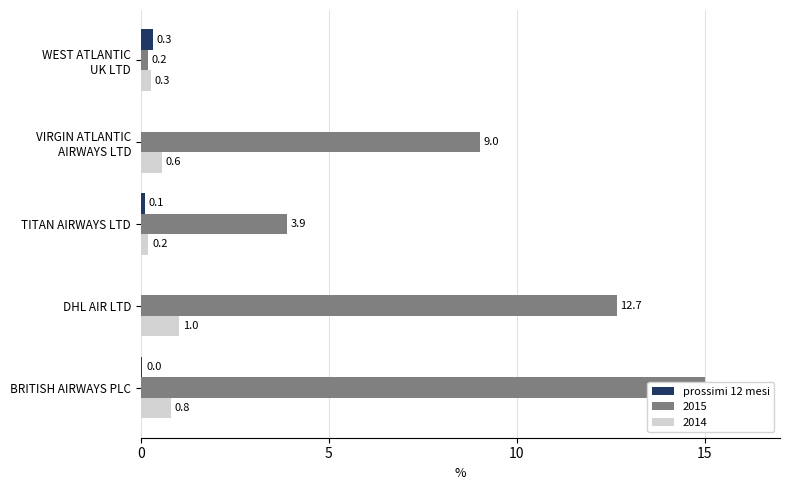

How many values exceed 0?

3